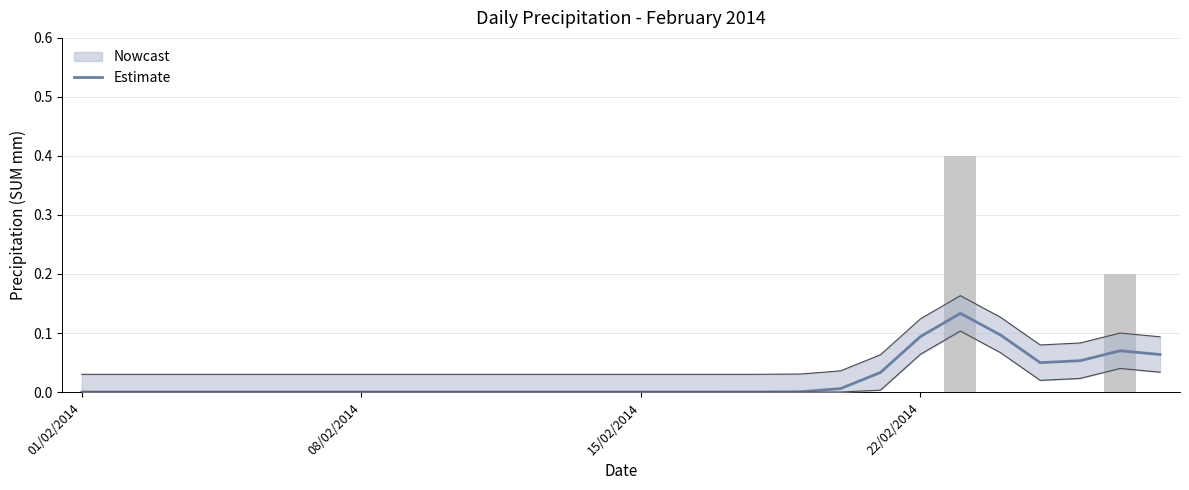

True or false: the data shows 0.0 at 01/02/2014.

True